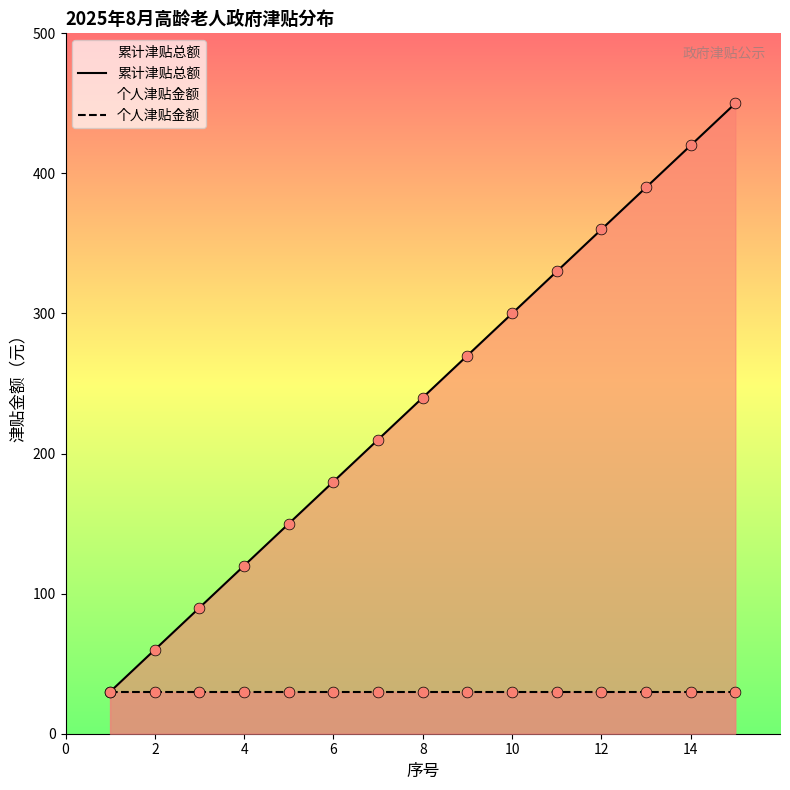

Which series has the largest total across all categories?

累计津贴总额